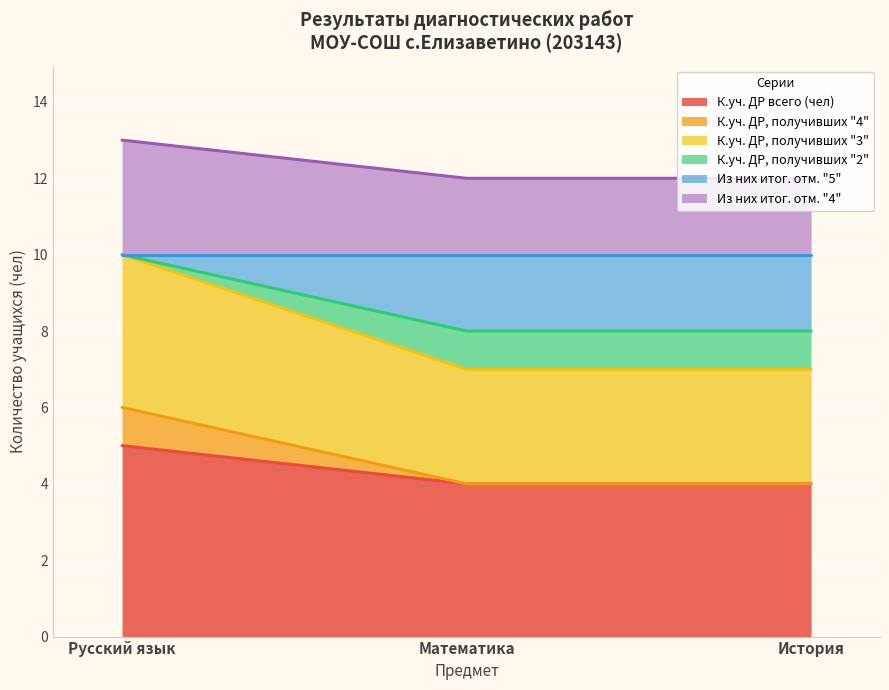

Is the value of К.уч. ДР, получивших "3" at Математика greater than the value of К.уч. ДР, получивших "4" at История?

Yes